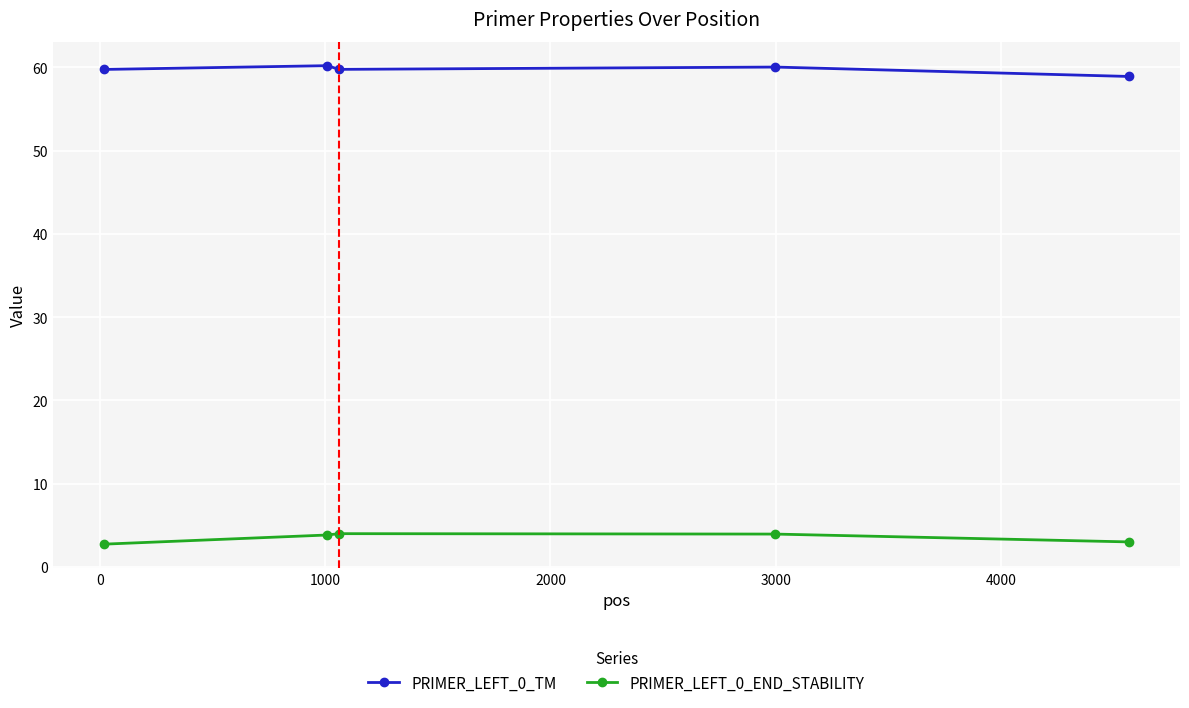

List the series in order of their peak value, lowest first.

PRIMER_LEFT_0_END_STABILITY, PRIMER_LEFT_0_TM